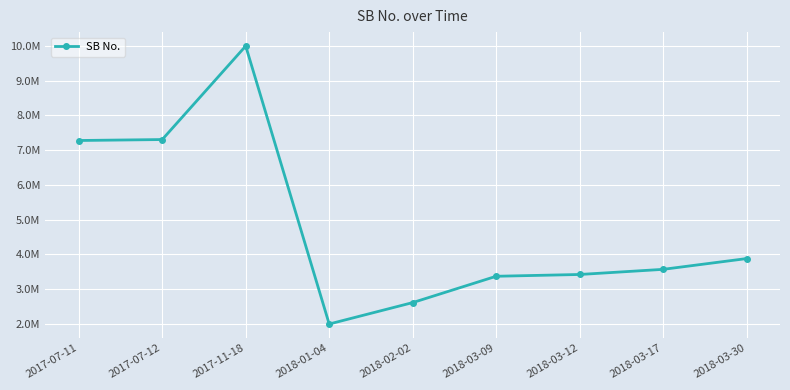

Is it true that the value at 2018-02-02 is 4486190?

False